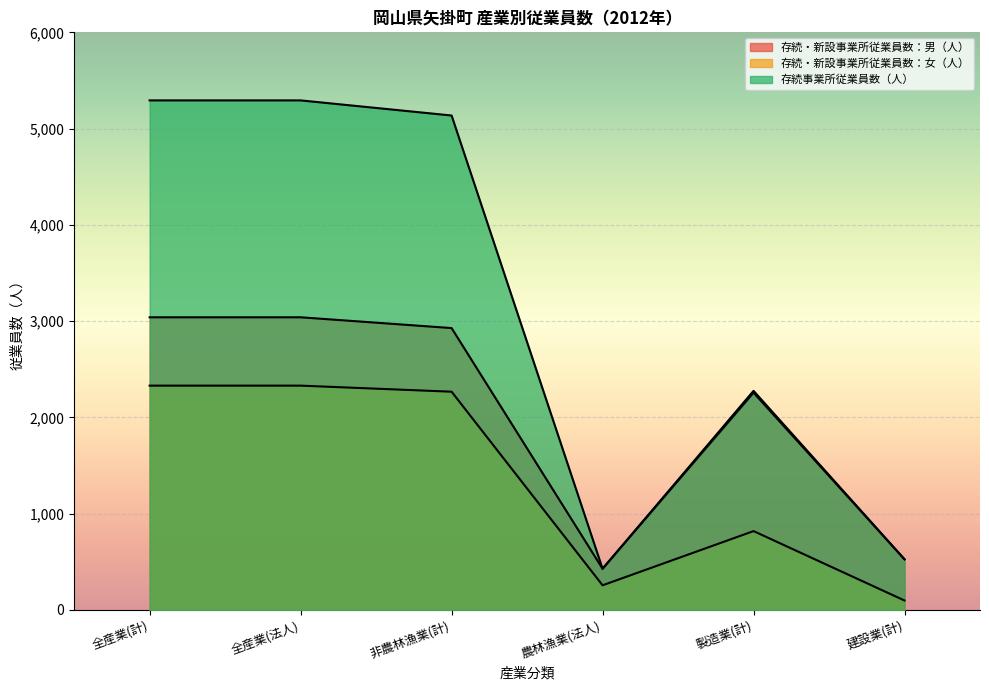

Is the value of 存続・新設事業所従業員数：男（人） at 農林漁業(法人) greater than the value of 存続・新設事業所従業員数：女（人） at 非農林漁業(計)?

No